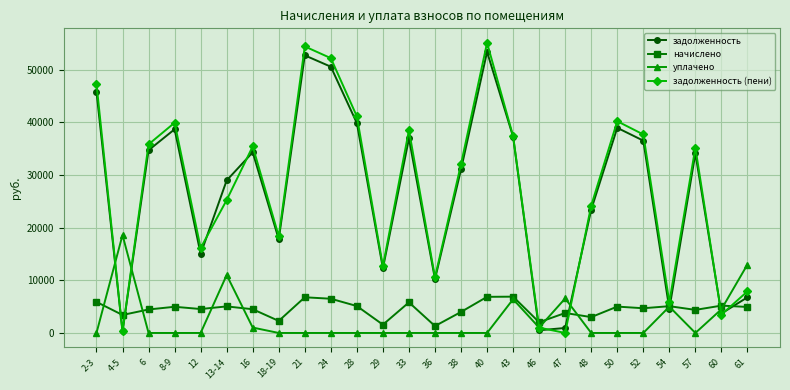

What is the total value across all series at 54?

20490.2